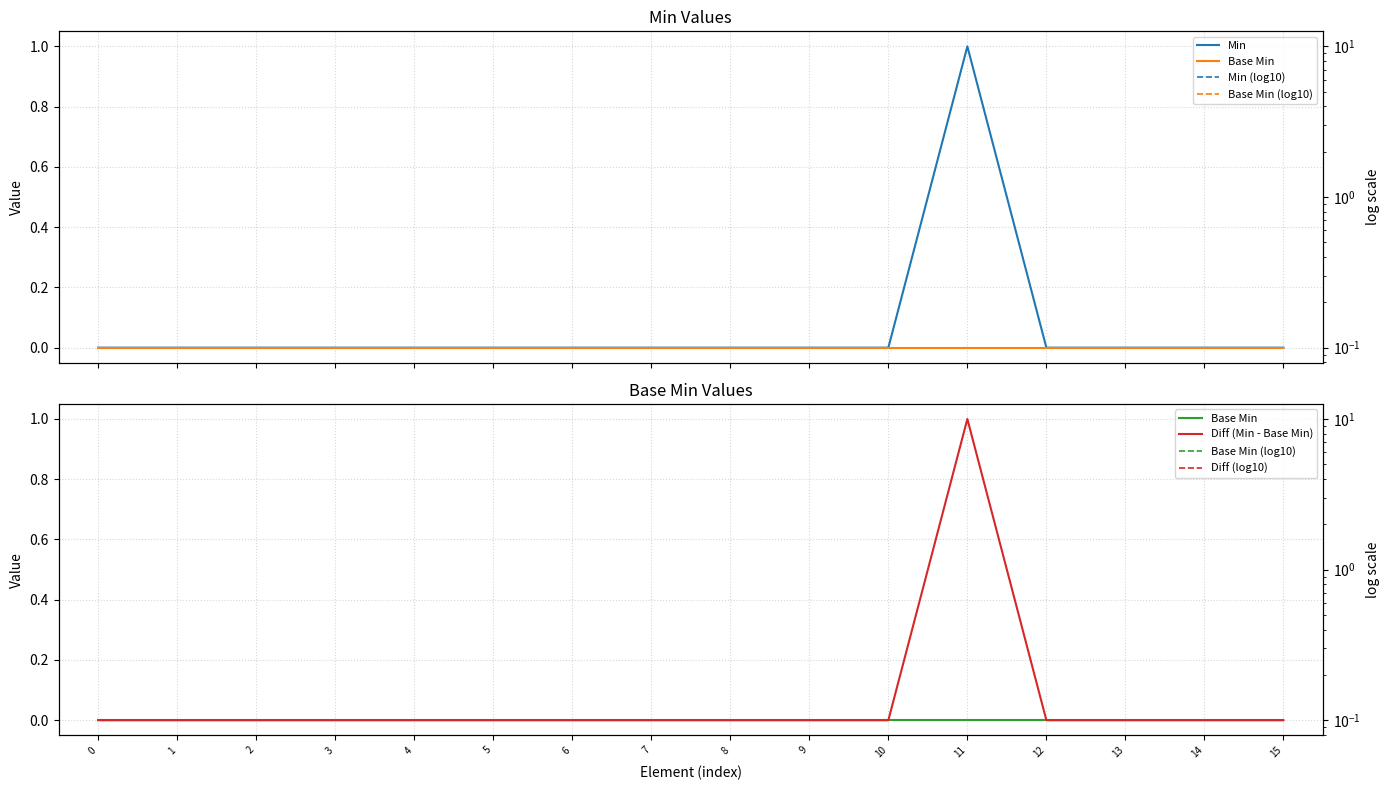

True or false: Diff (log10) has more than 2 interior local peaks.

False